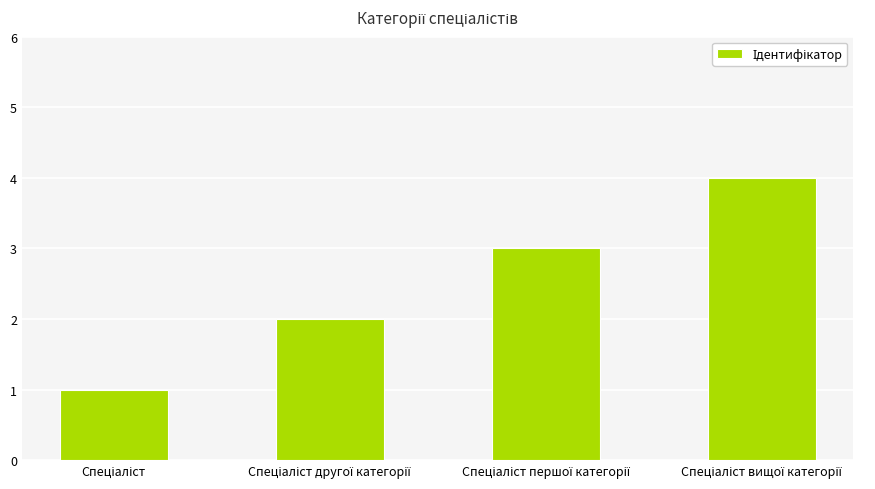

What is the maximum value shown in the chart?

4